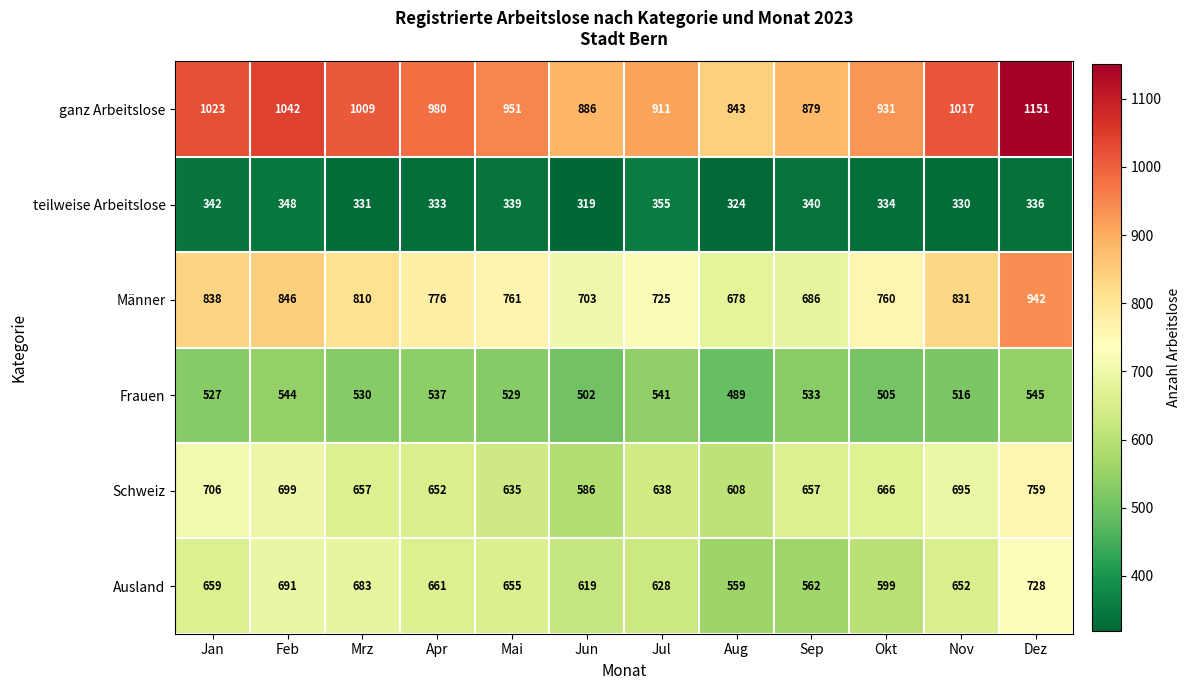

Which label corresponds to the largest value in the chart?

Dez